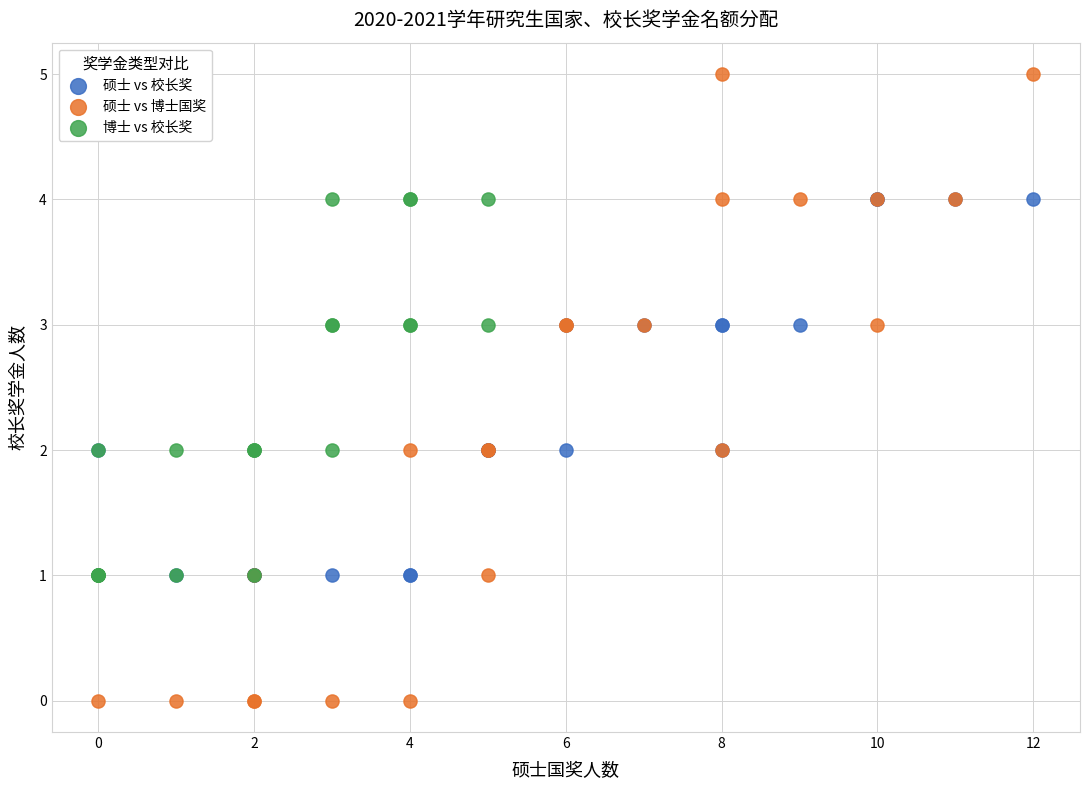

Which series reaches the minimum Y coordinate?

硕士 vs 博士国奖